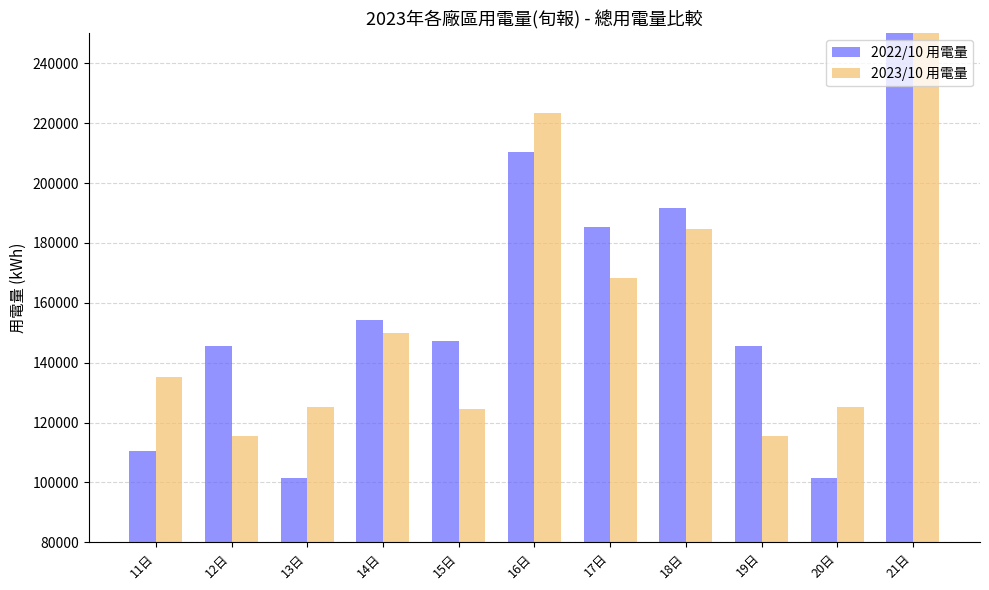

What is the highest value of the 2023/10 用電量 series?

1696558.3